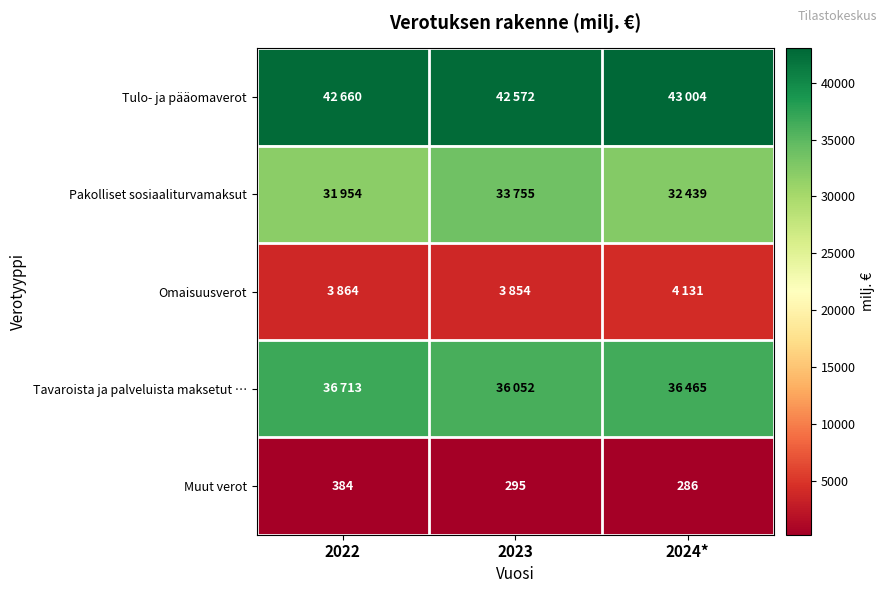

Rank the categories by Muut verot value from lowest to highest.

2024*, 2023, 2022